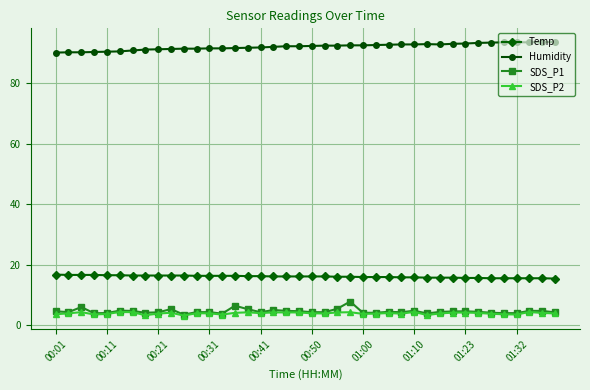

What is the lowest value of the SDS_P2 series?

3.3